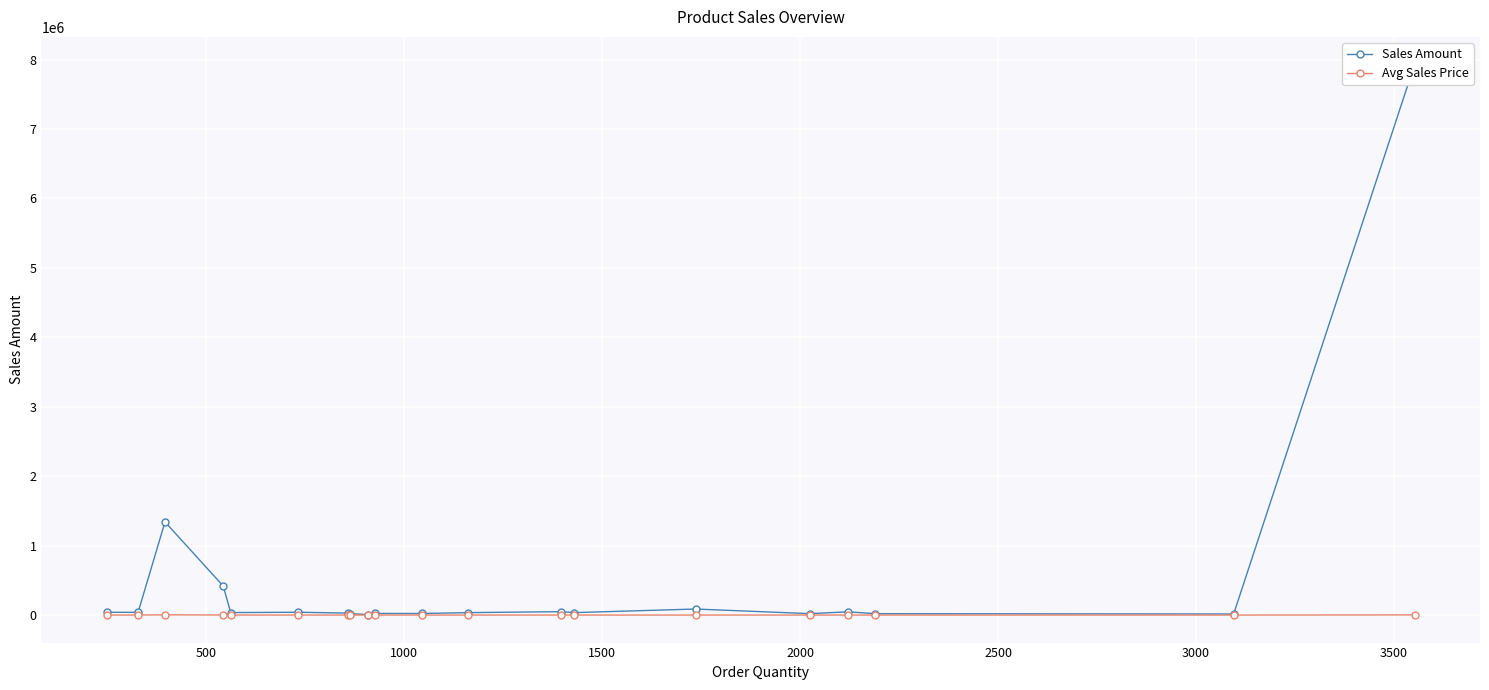

Does the chart display data point markers on the line(s)?

Yes